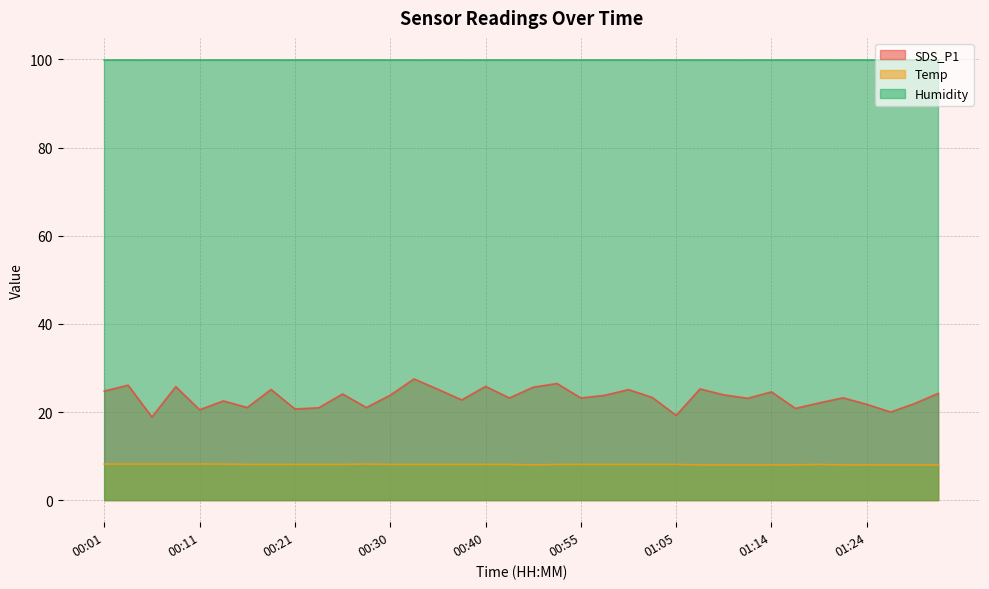

At which label does SDS_P1 first exceed 23?

00:01